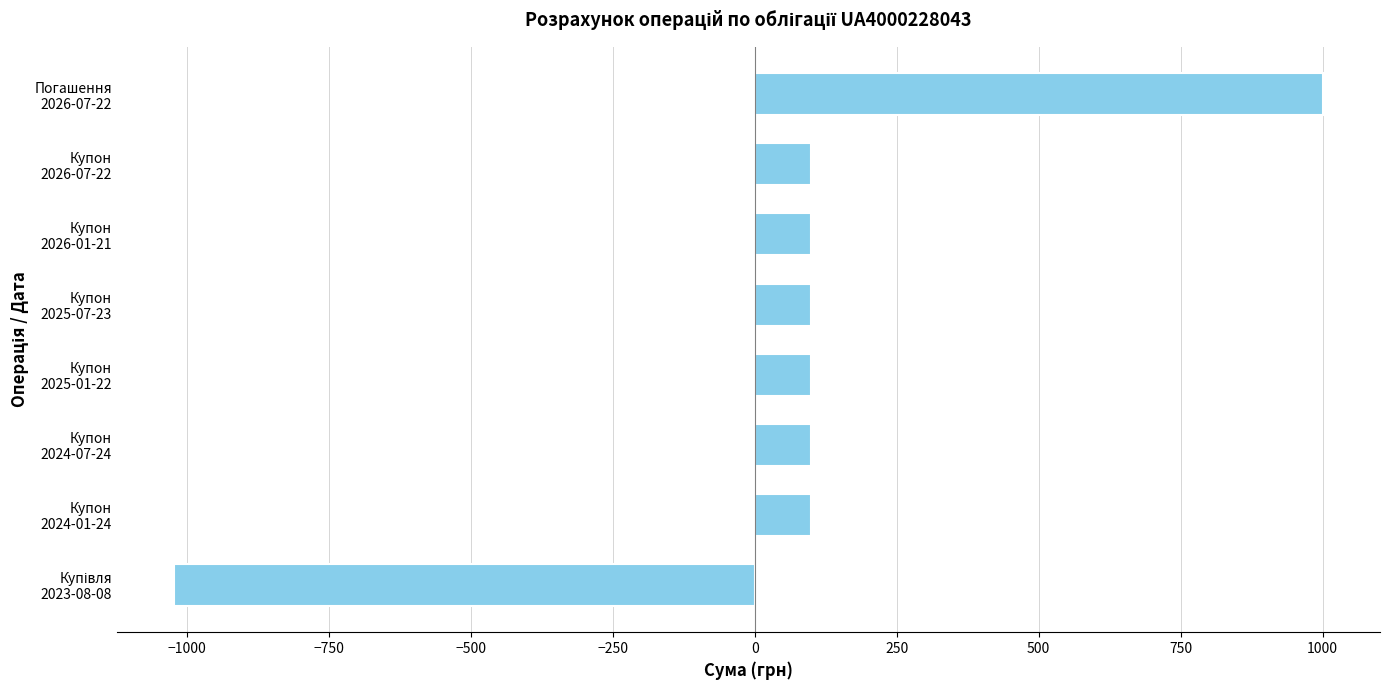

What is the sum of all values?

570.1